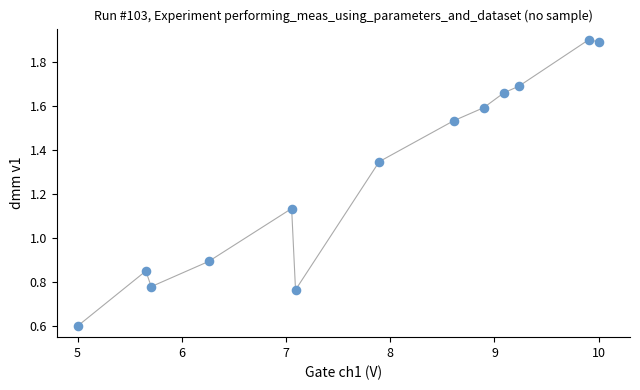

What is the range of X values (max minus min)?

5.0